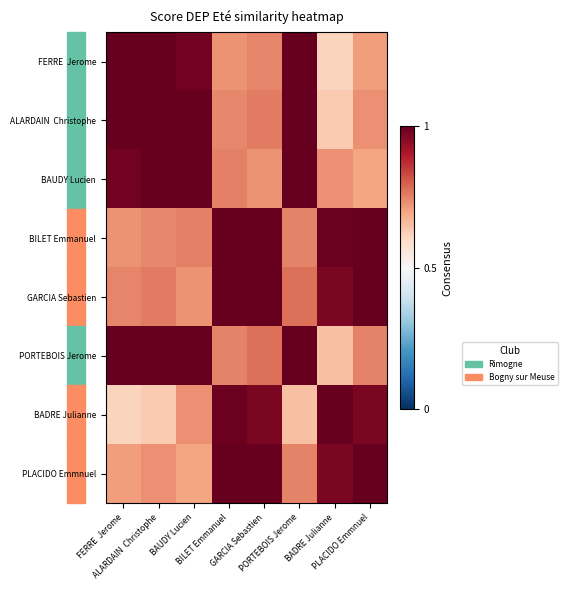

Which has a higher value, BAUDY Lucien or BADRE Julianne?

BAUDY Lucien